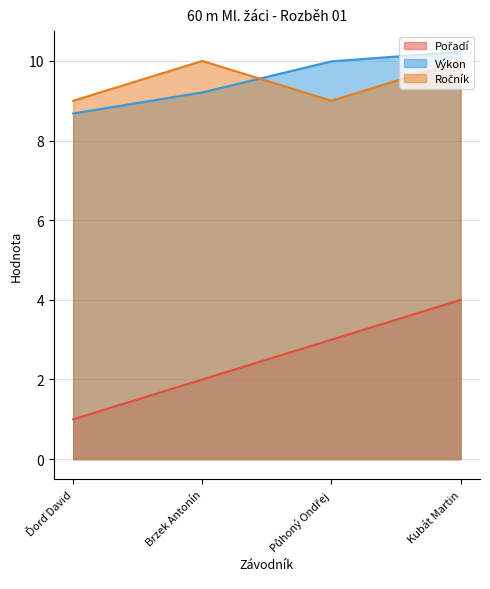

Count the number of data series in this chart.

3